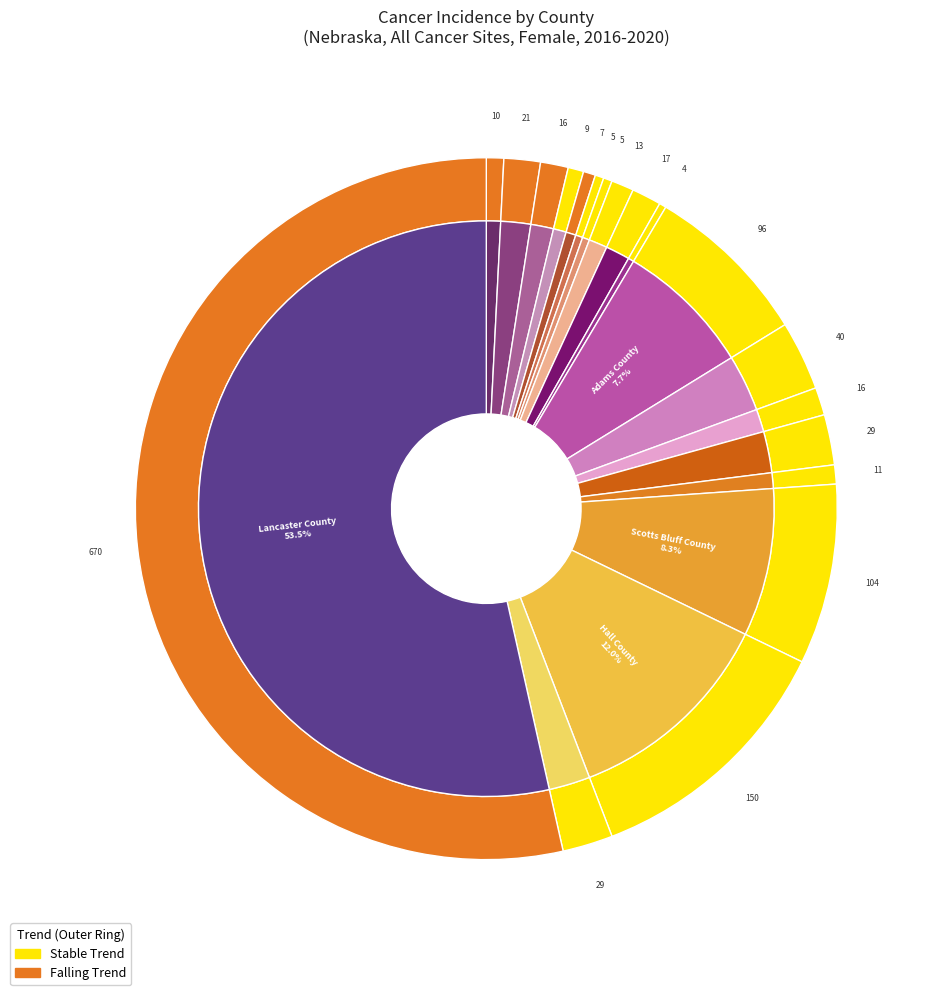

What is the ratio of the value at Perkins County to the value at Chase County?

0.6